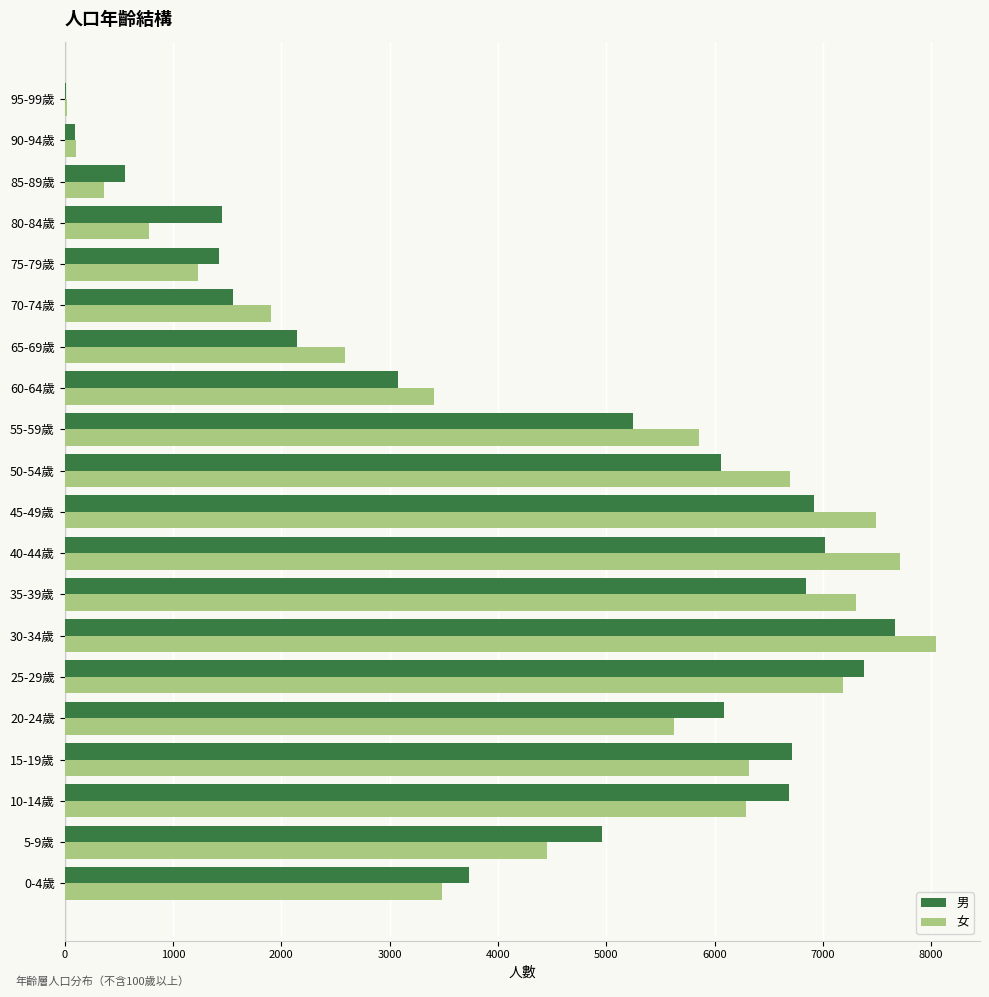

At which label does 女 reach its peak?

30-34歲